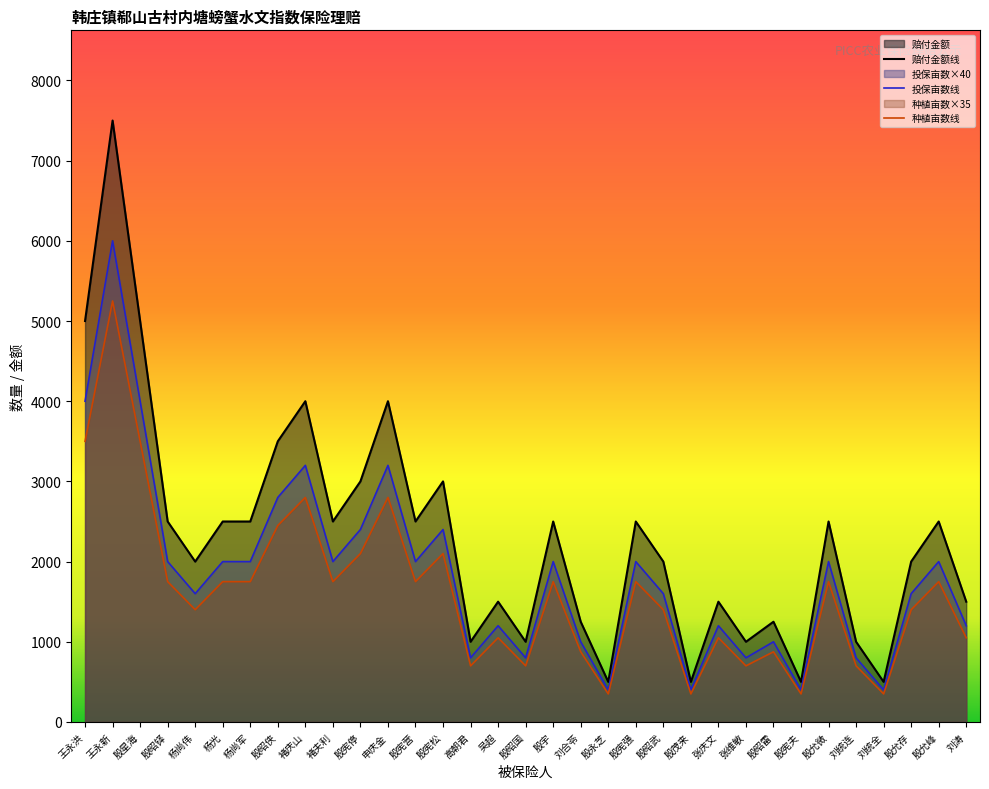

Where is 核损亩数 nearest to the value 4000?

褚庆山